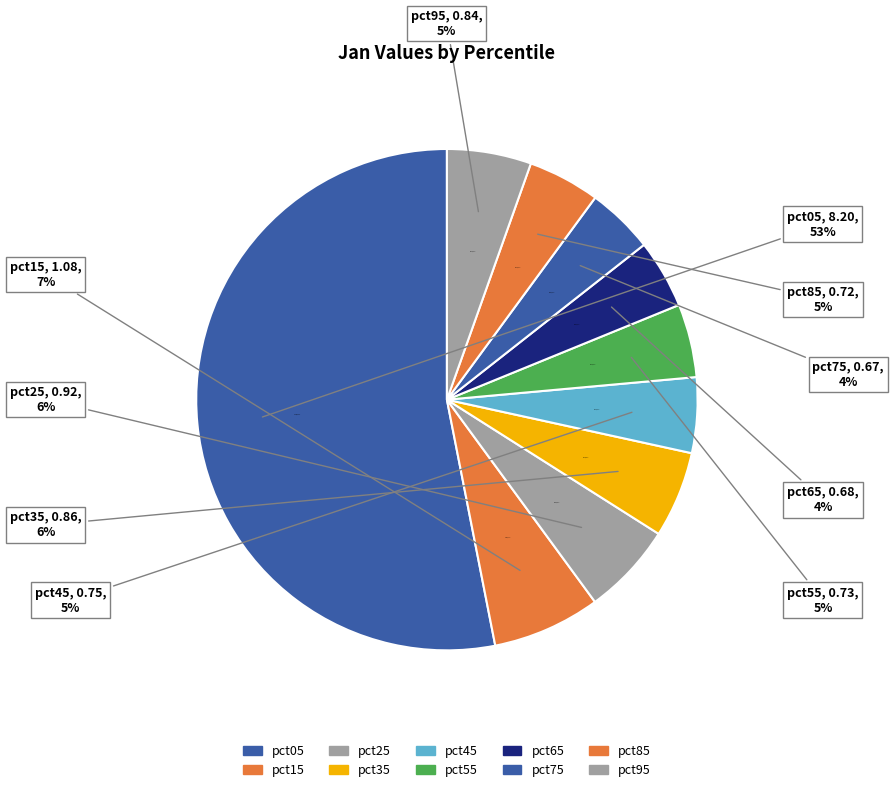

Does pct05 represent more than half of the total?

Yes